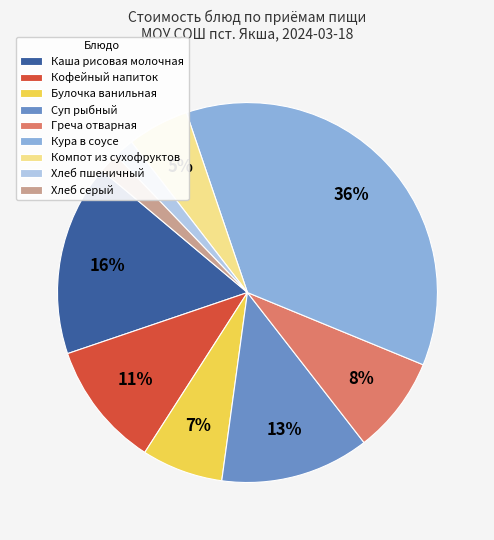

How many segments does this pie chart have?

9